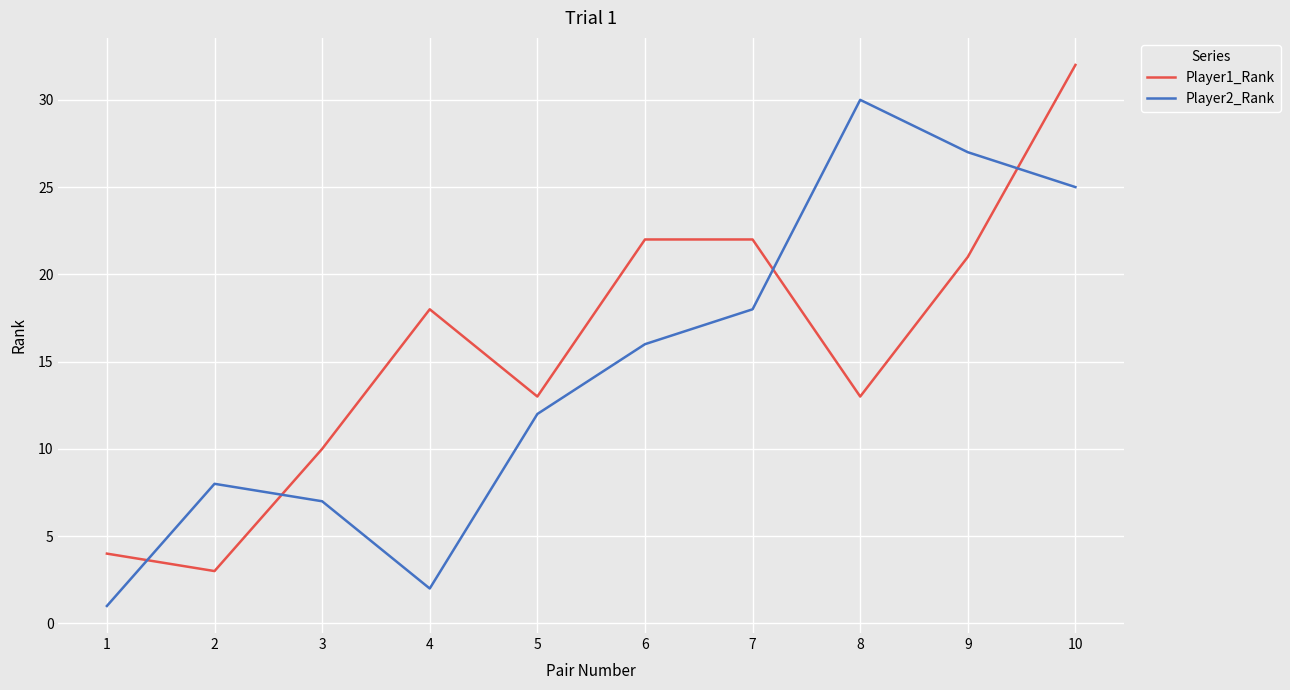

Where is the first local maximum for Player2_Rank?

2